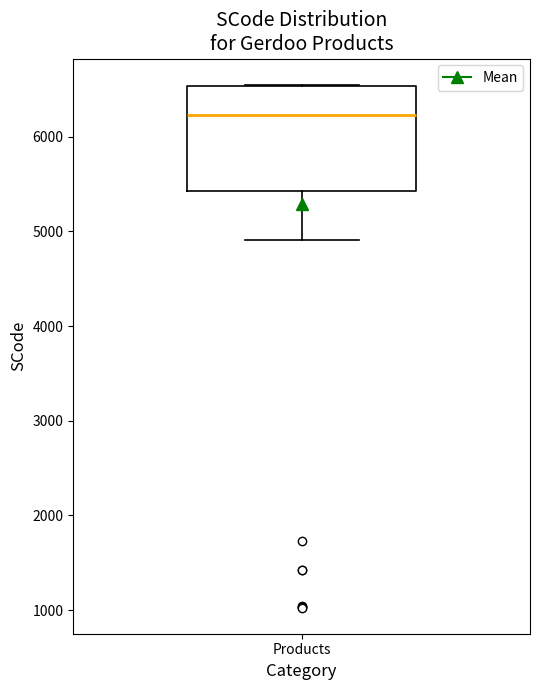

Transcribe this box plot: give where the median line is, the range the box spans, and where the two whiskers end, as read against the y-axis. The values are not printed on the chart, so give them approximately, as read against the axis.

median 6200, box 5400 to 6500, whiskers 4900 to 6500